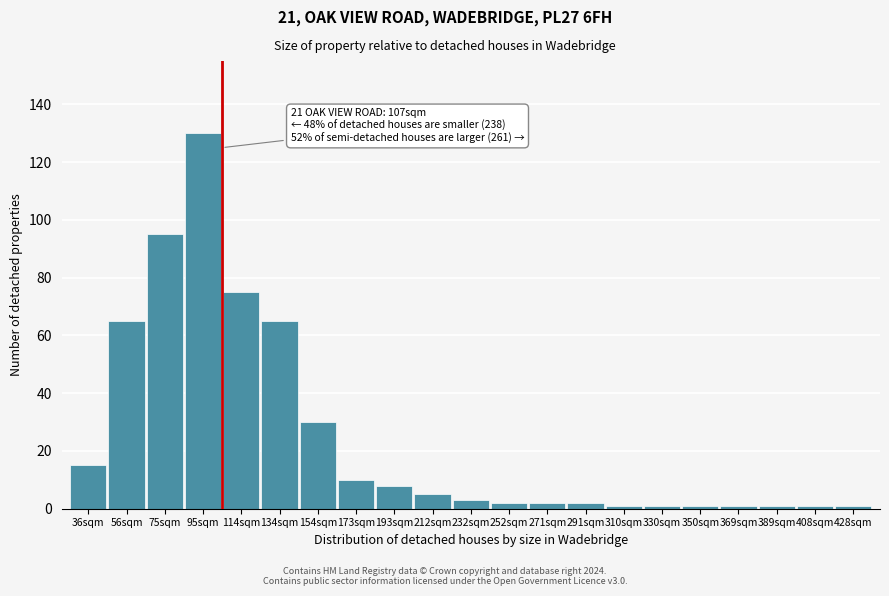

Reading right to left, what are all the values shown in this chart?

428sqm=1	408sqm=1	389sqm=1	369sqm=1	350sqm=1	330sqm=1	310sqm=1	291sqm=2	271sqm=2	252sqm=2	232sqm=3	212sqm=5	193sqm=8	173sqm=10	154sqm=30	134sqm=65	114sqm=75	95sqm=130	75sqm=95	56sqm=65	36sqm=15